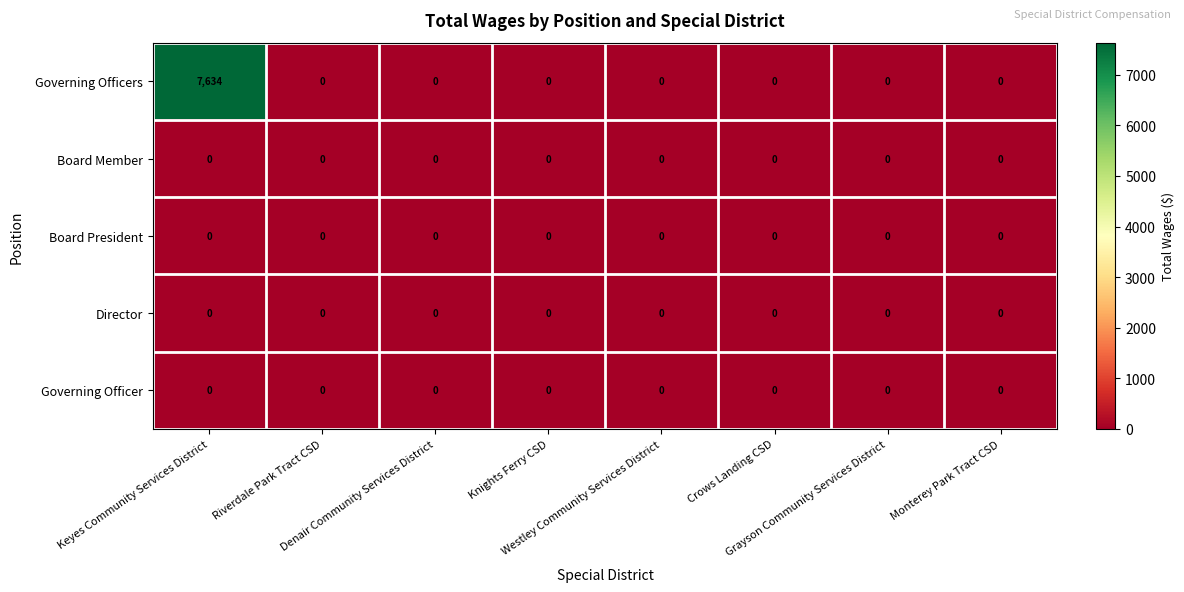

What is the sum of all Governing Officers values?

7634